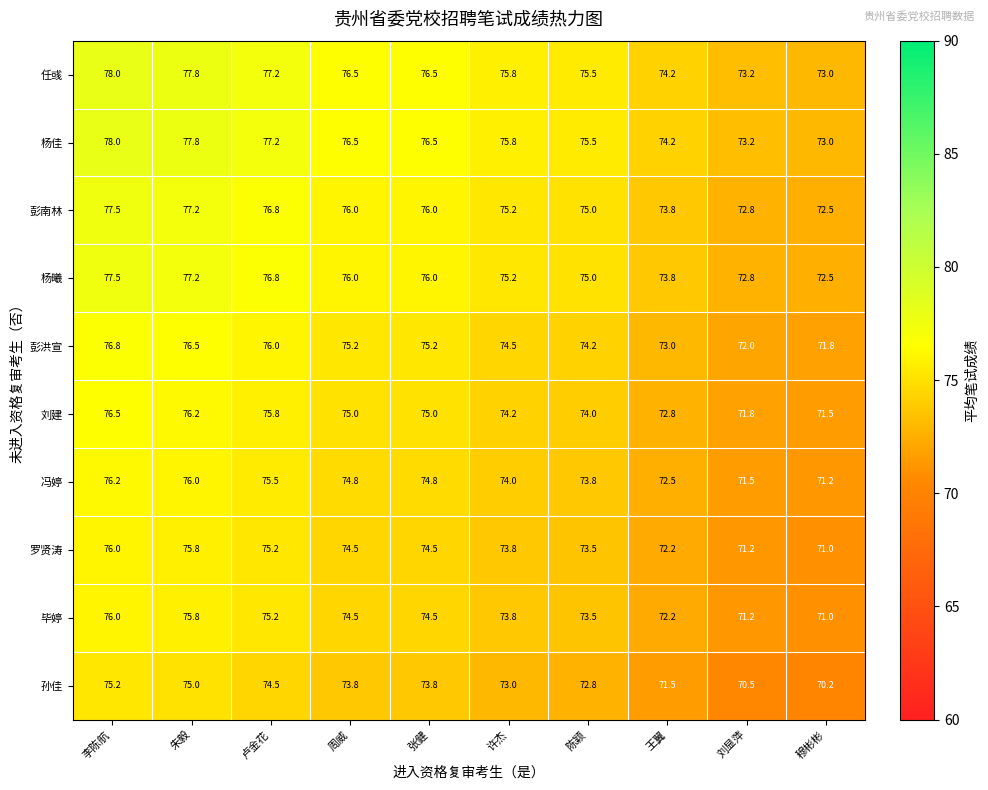

What is the maximum value for 杨曦?

77.5